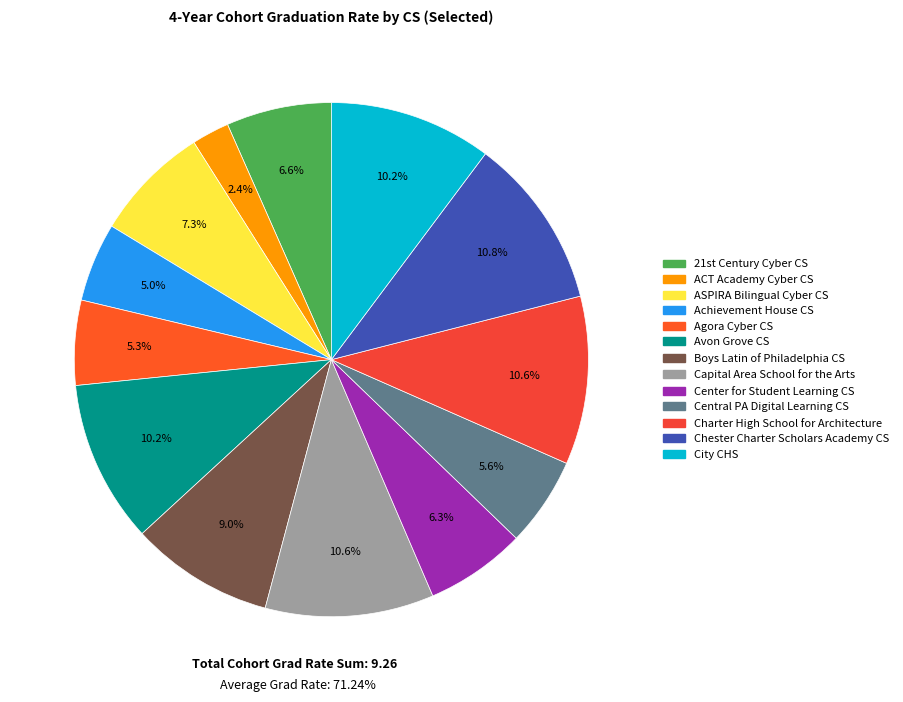

To the nearest percent, what percentage of the pie is Agora Cyber CS?

5%